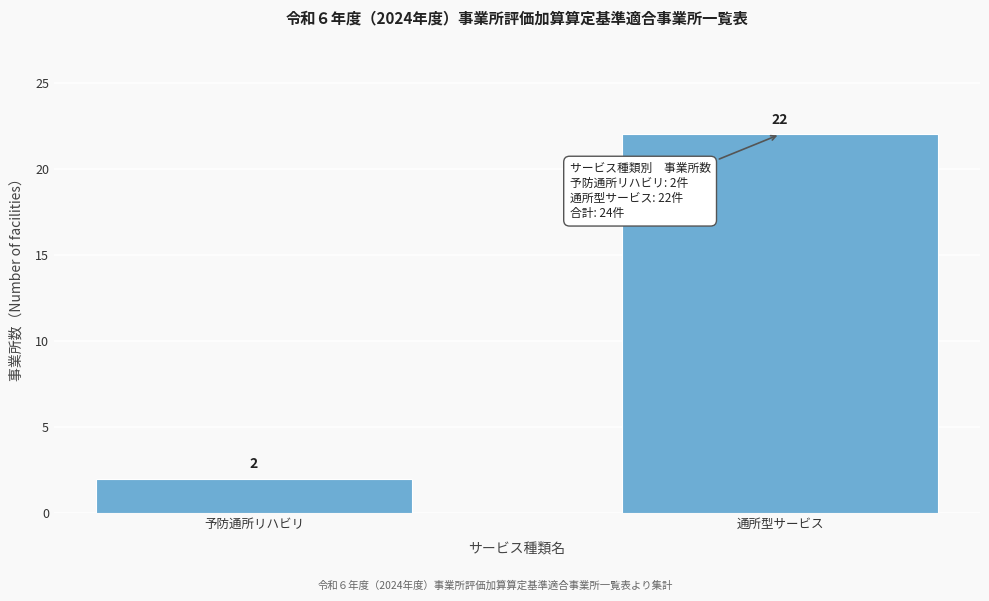

Reading left to right, list all the values displayed in this chart.

予防通所リハビリ=2	通所型サービス=22